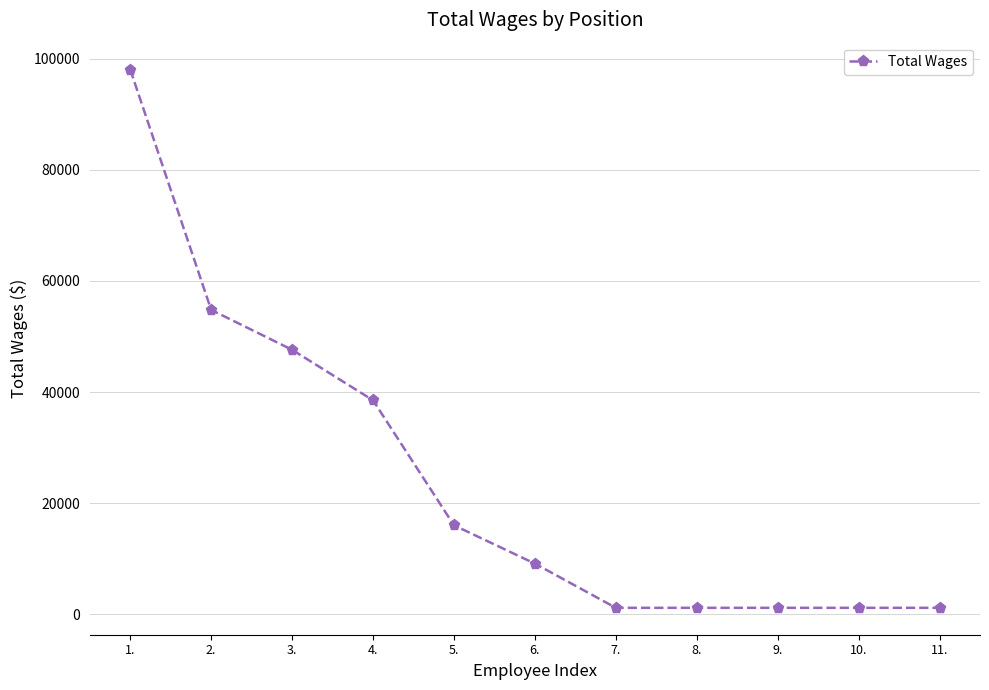

Does the chart have visible grid lines?

Yes